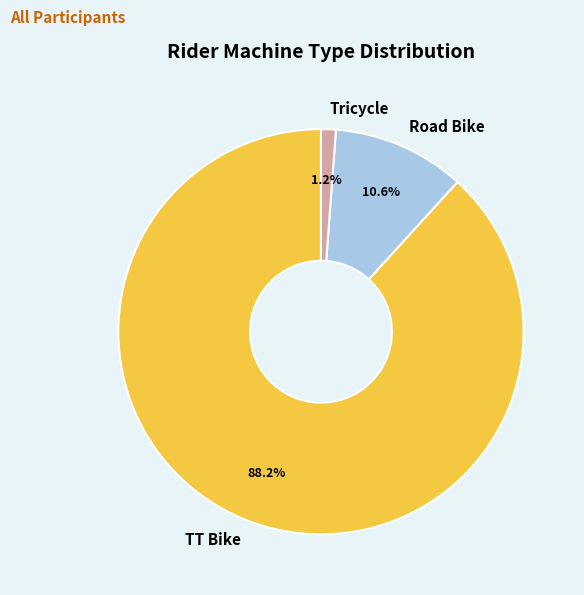

To the nearest percent, what is the difference between the largest and smallest slice percentages?

87%